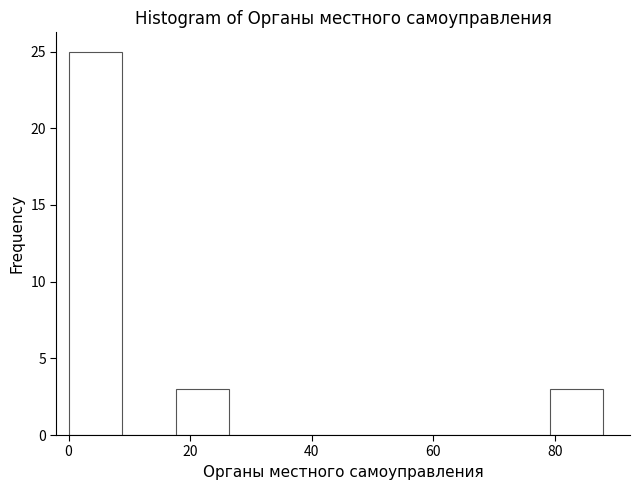

Reading left to right, list every bar in this chart as the range it spans on the x-axis followed by its height. Neither the bar edges nor the heights are printed on the chart, so give them approximately, as read against the axes.

0.0 to 8.8: 25
8.8 to 17.6: 0
17.6 to 26.4: 3
26.4 to 35.2: 0
35.2 to 44.0: 0
44.0 to 52.8: 0
52.8 to 61.6: 0
61.6 to 70.4: 0
70.4 to 79.2: 0
79.2 to 88.0: 3